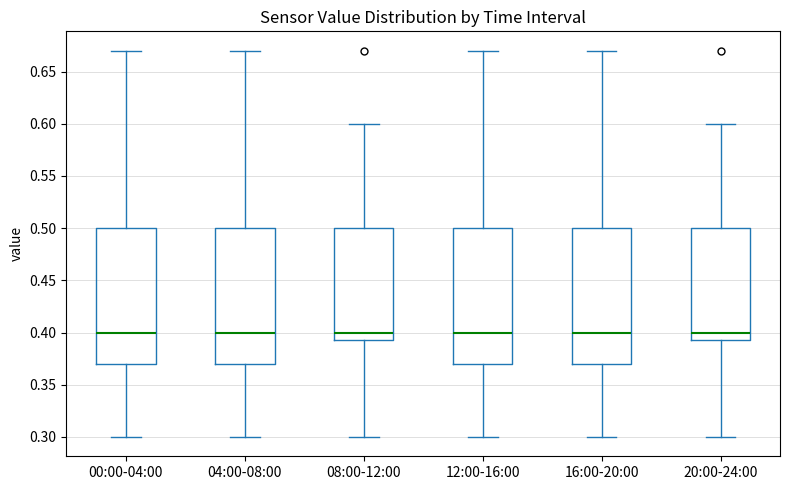

Where is the lower edge of the box for 08:00-12:00 on the y-axis? The values are not printed on the chart, so give them approximately, as read against the axis.

0.395